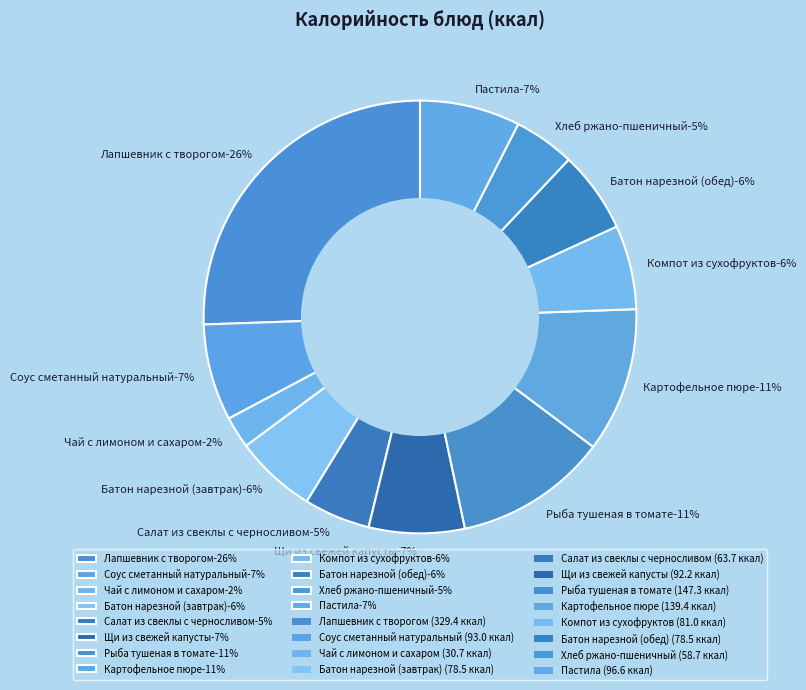

Which slice is the smallest?

Чай с лимоном и сахаром